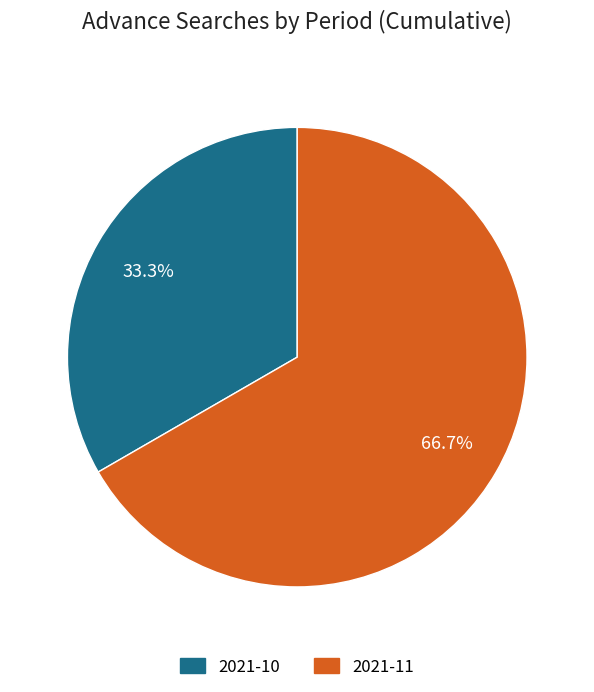

Is there any slice that represents more than half of the pie?

Yes